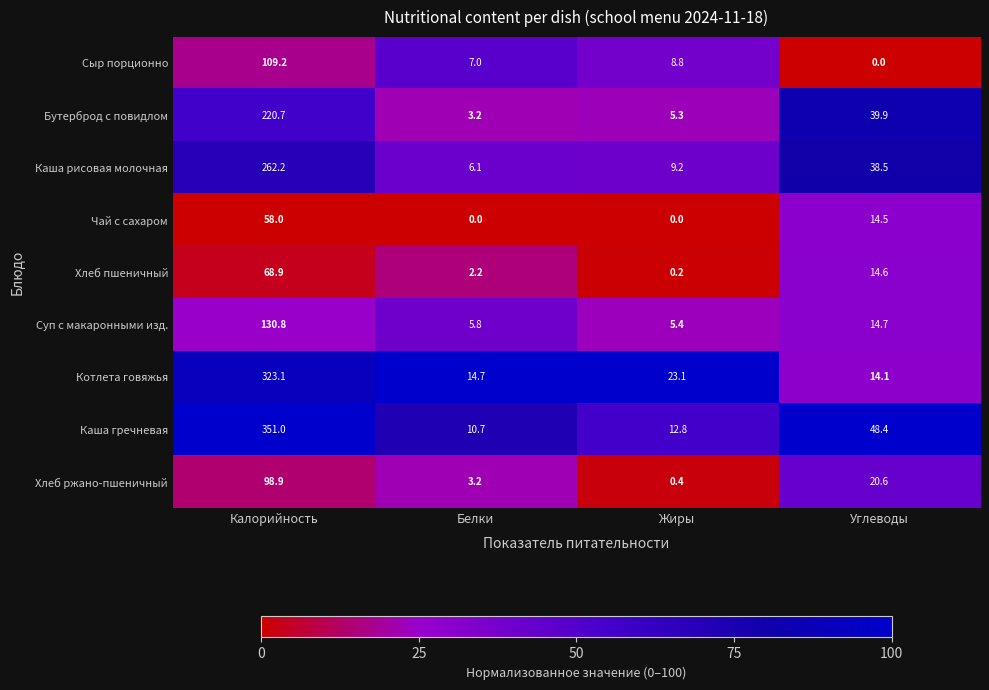

The value of Чай с сахаром at Углеводы is 14.5. True or false?

True